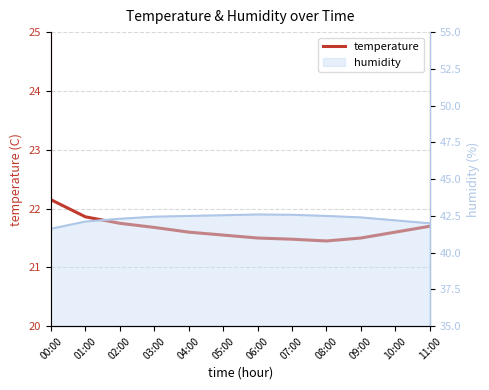

Where is the first local minimum?

08:00